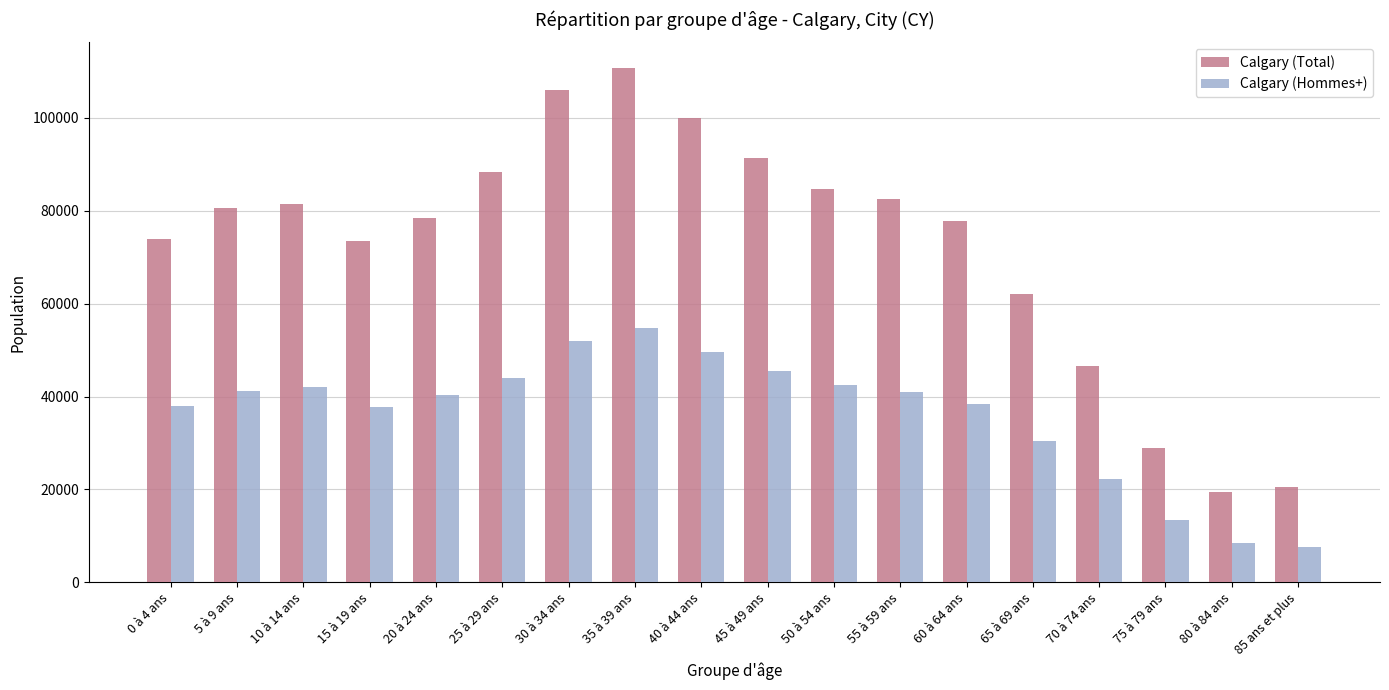

The value of Calgary (Total) at 10 à 14 ans is 81425. True or false?

True